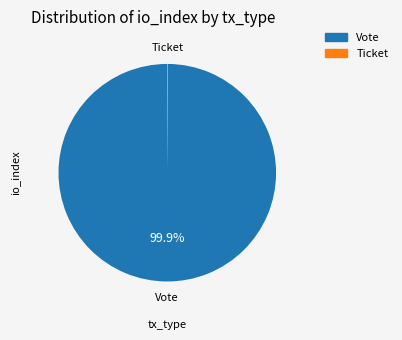

Which category has the biggest portion of the pie?

Vote